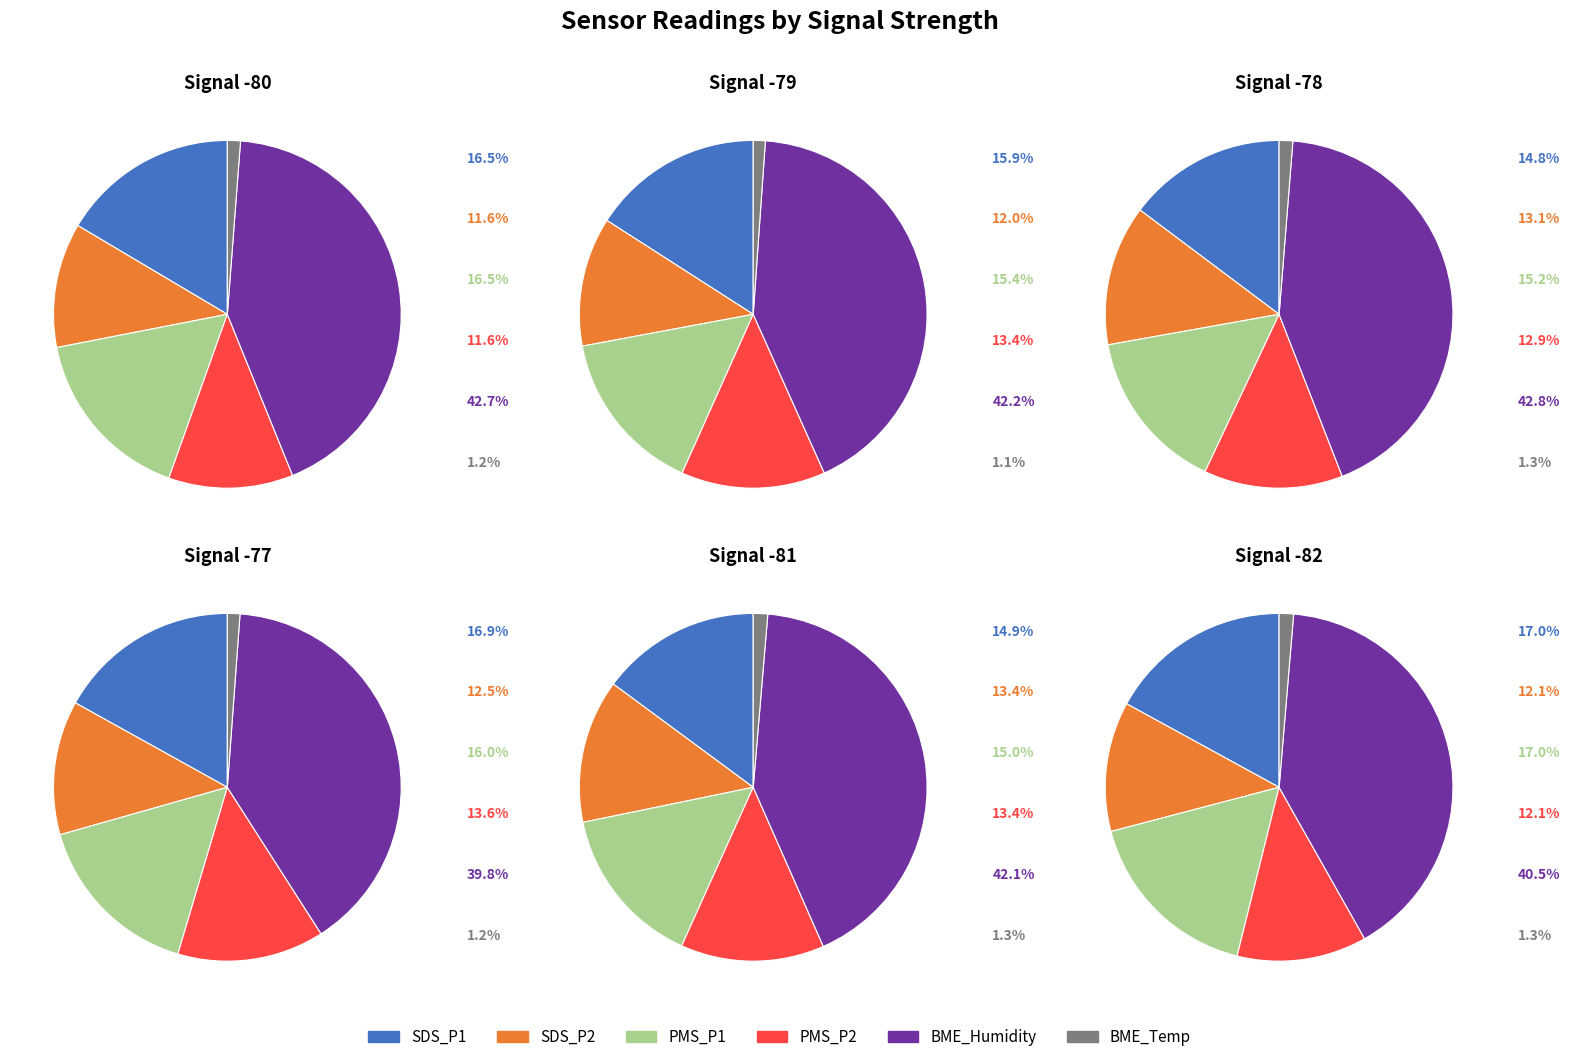

True or false: PMS_P2 accounts for 14% of the total.

False